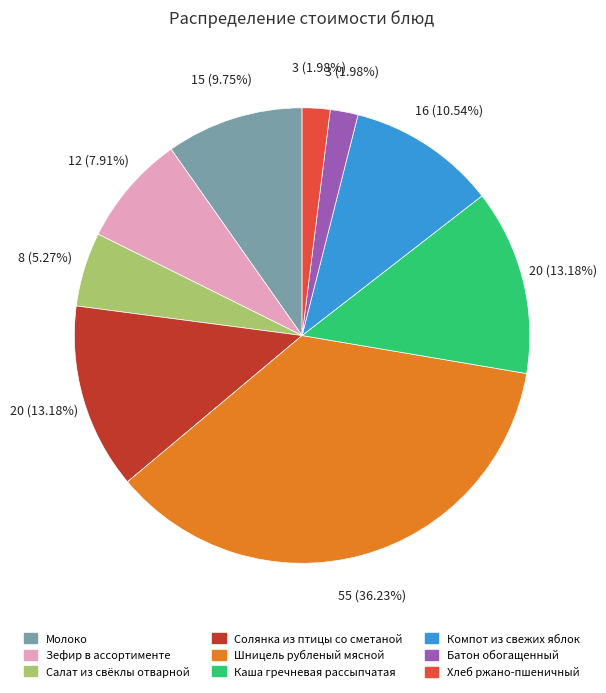

What percentage is the Батон обогащенный slice, to the nearest percent?

2%